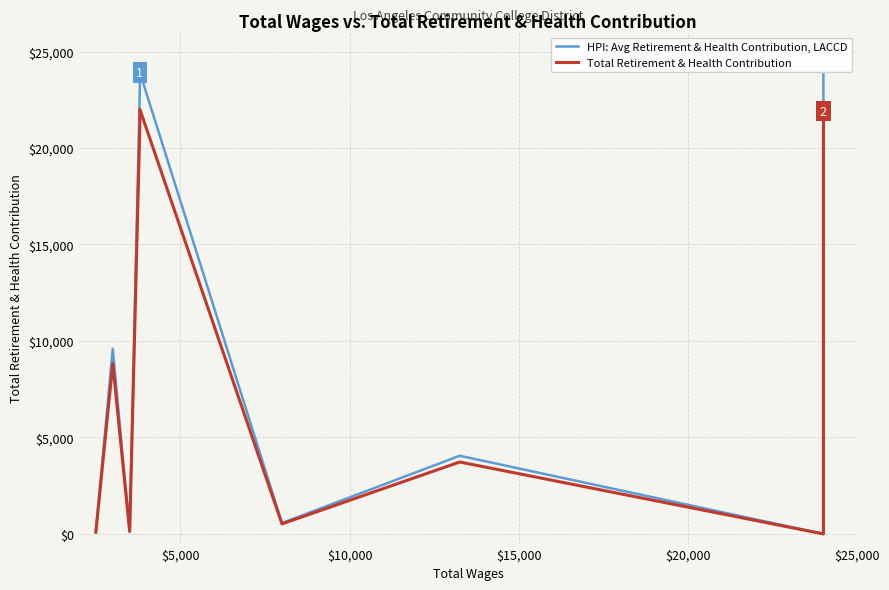

True or false: HPI: Avg Retirement & Health Contribution, LACCD and Total Retirement & Health Contribution intersect in this chart.

False